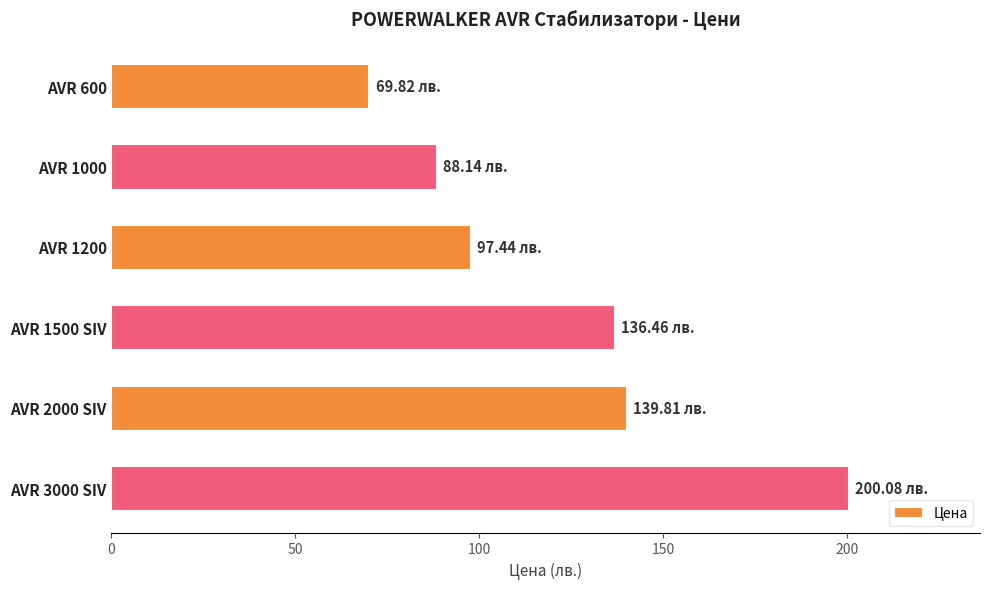

What is the change in value from AVR 600 to AVR 3000 SIV?

+130.3